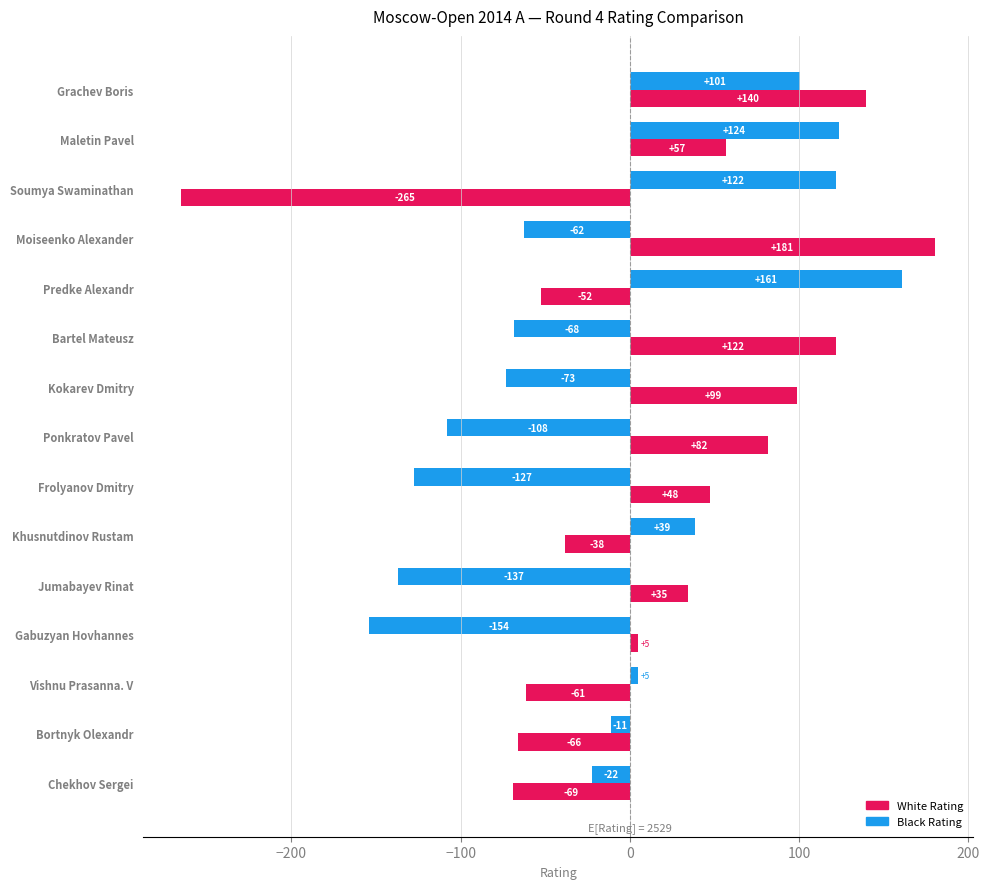

What is the minimum value shown in the chart?

-265.3